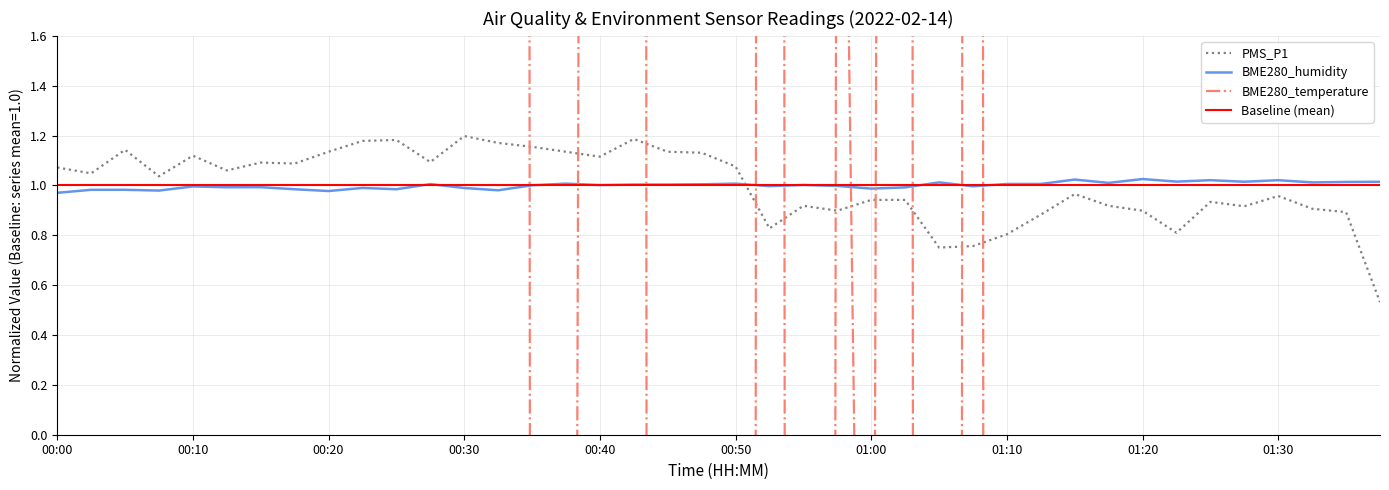

Reading left to right, transcribe all the data shown in this chart.

PMS_P1: 1.1	1.0	1.1	1.0	1.1	1.1	1.1	1.1	1.1	1.2	1.2	1.1	1.2	1.2	1.2	1.1	1.1	1.2	1.1	1.1	1.1	0.8	0.9	0.9	0.9	0.9	0.8	0.8	0.8	0.9	1.0	0.9	0.9	0.8	0.9	0.9	1.0	0.9	0.9	0.5
BME280_humidity: 1.0	1.0	1.0	1.0	1.0	1.0	1.0	1.0	1.0	1.0	1.0	1.0	1.0	1.0	1.0	1.0	1.0	1.0	1.0	1.0	1.0	1.0	1.0	1.0	1.0	1.0	1.0	1.0	1.0	1.0	1.0	1.0	1.0	1.0	1.0	1.0	1.0	1.0	1.0	1.0
BME280_temperature: 460.0	355.0	310.0	345.0	175.0	285.0	145.0	290.0	300.0	80.0	180.0	20.0	205.0	145.0	-10.0	-15.0	30.0	75.0	-125.0	-80.0	-95.0	65.0	-80.0	5.0	-5.0	40.0	-135.0	65.0	-150.0	-210.0	-200.0	-185.0	-380.0	-320.0	-300.0	-260.0	-270.0	-190.0	-340.0	-185.0